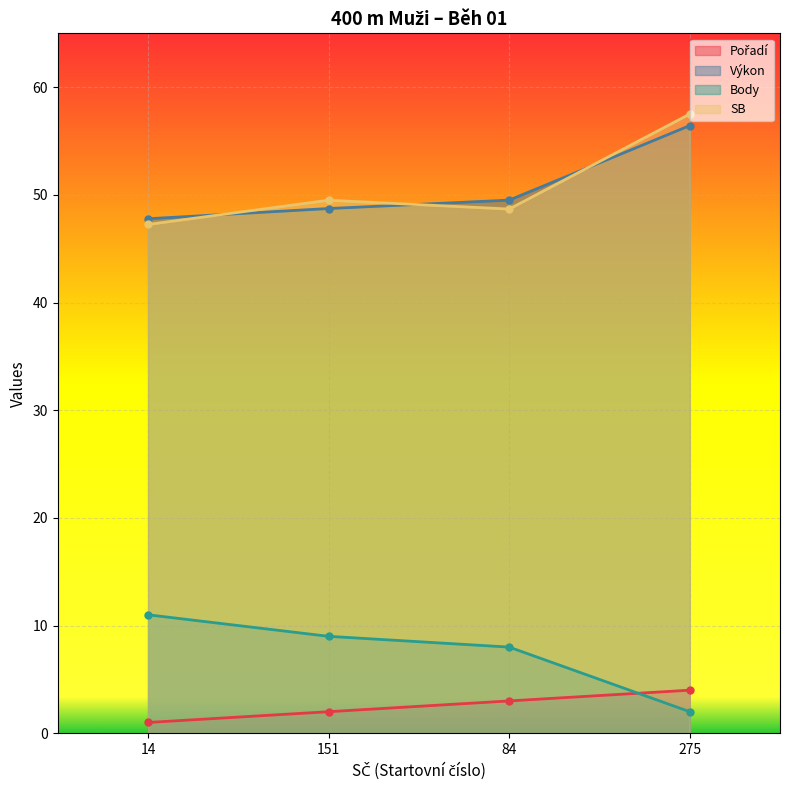

What is the difference between the Pořadí values at 14 and 84?

2.0